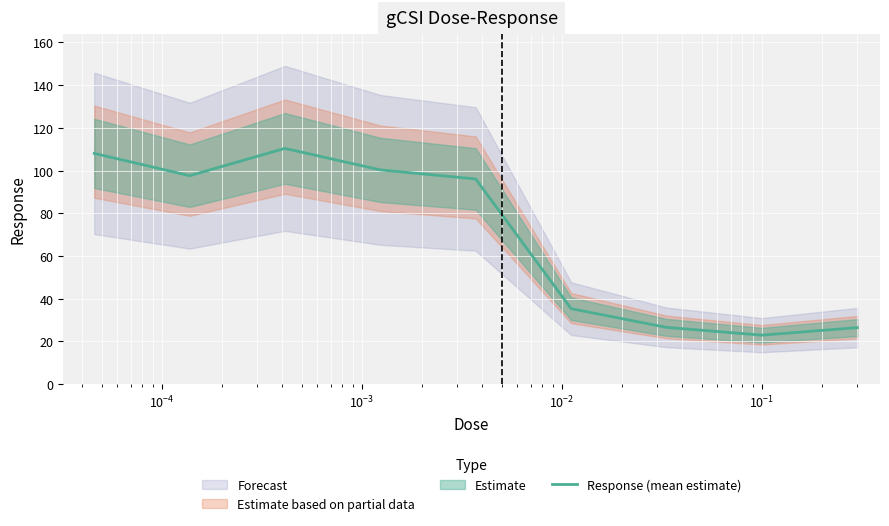

What is the lowest value of the Response (mean estimate) series?

22.9